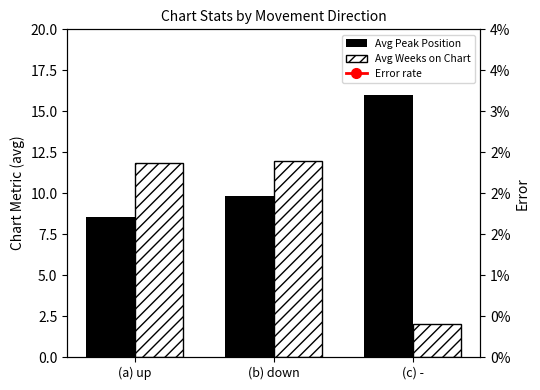

What position from the right is (b) down?

2